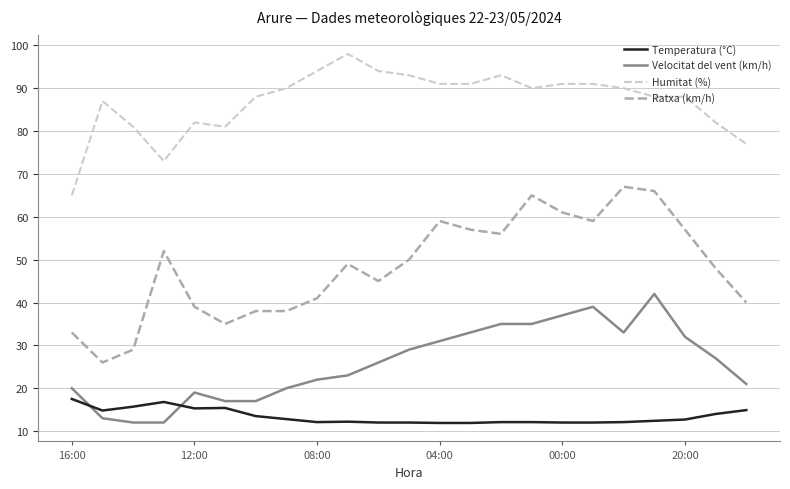

Which series ends up on top after the final intersection of Temperatura (°C) and Velocitat del vent (km/h)?

Velocitat del vent (km/h)